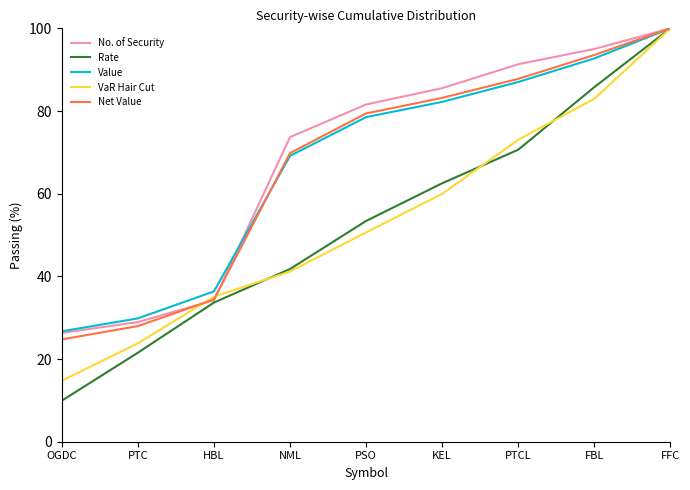

What position from the right is PSO?

5